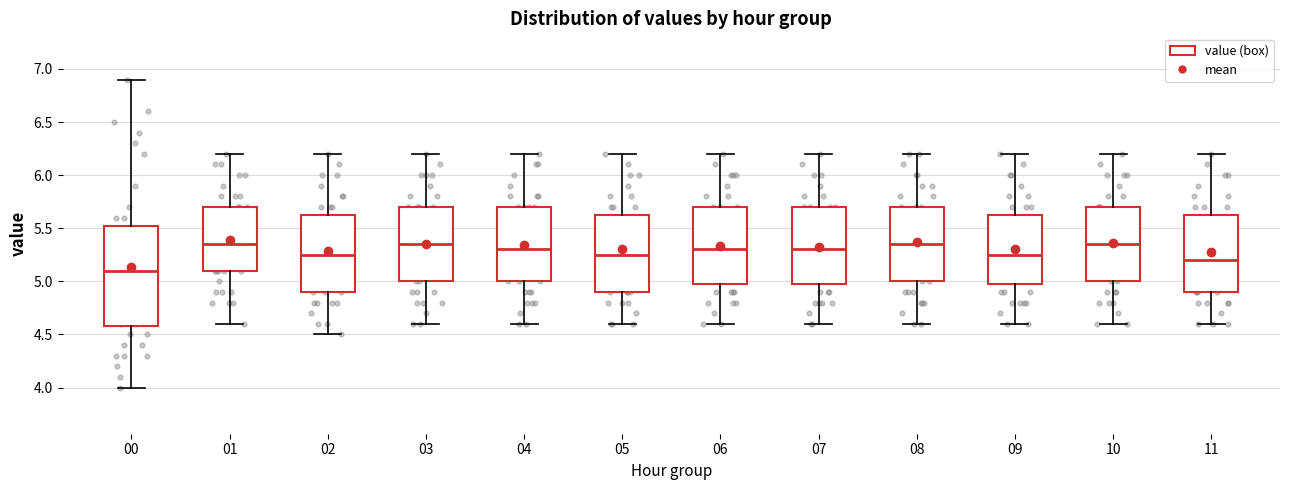

Which box's median line is the lowest?

00